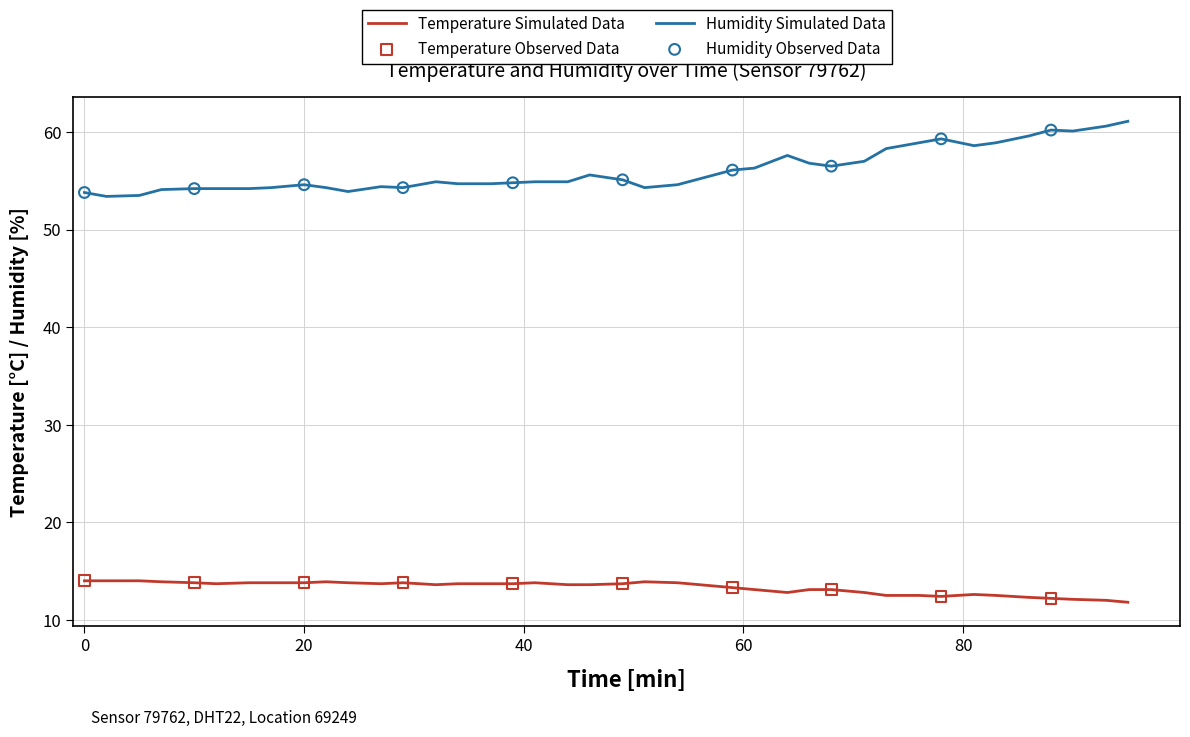

Which series has the largest total across all categories?

Humidity Simulated Data